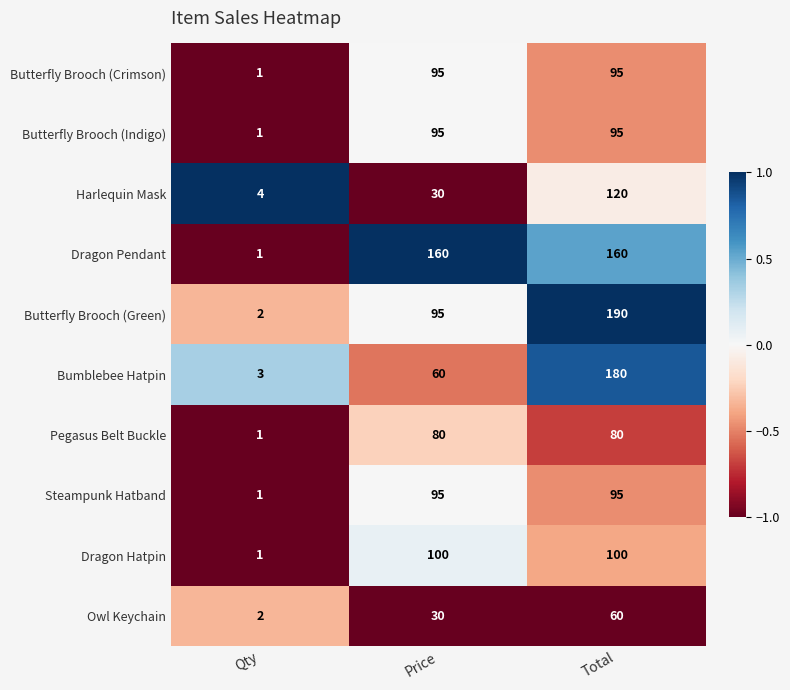

Which label corresponds to the largest value in the chart?

Total